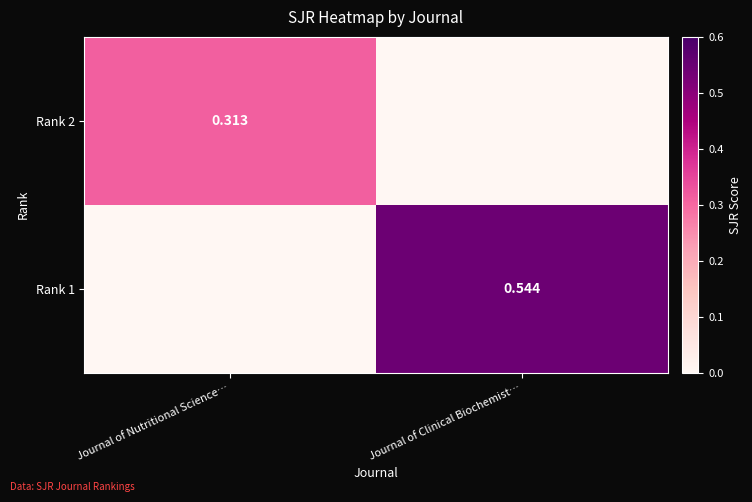

Rank the series at Journal of Clinical Biochemist… from highest to lowest value.

Rank 1, Rank 2